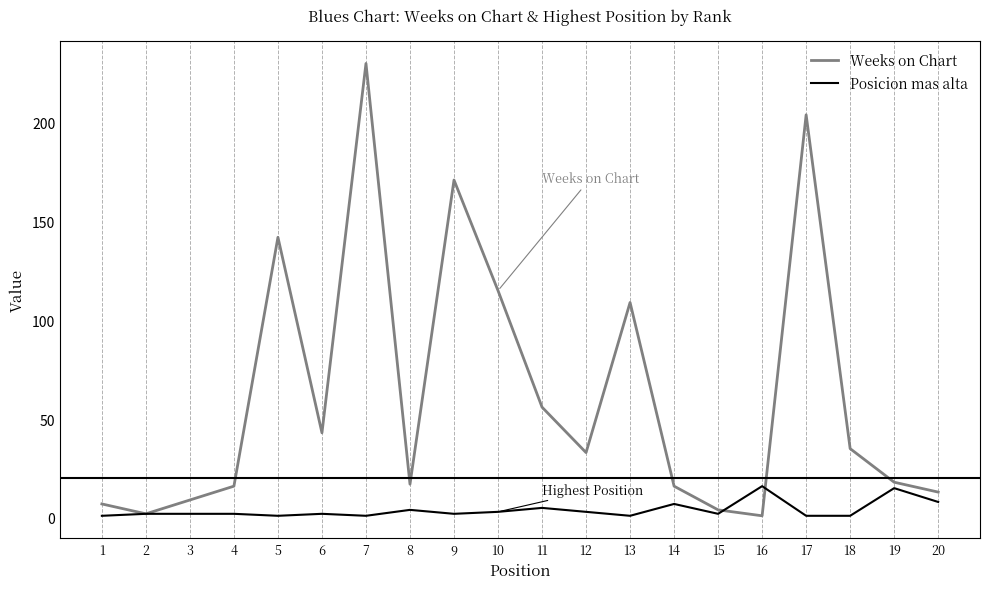

What is the maximum value for Weeks on Chart?

230